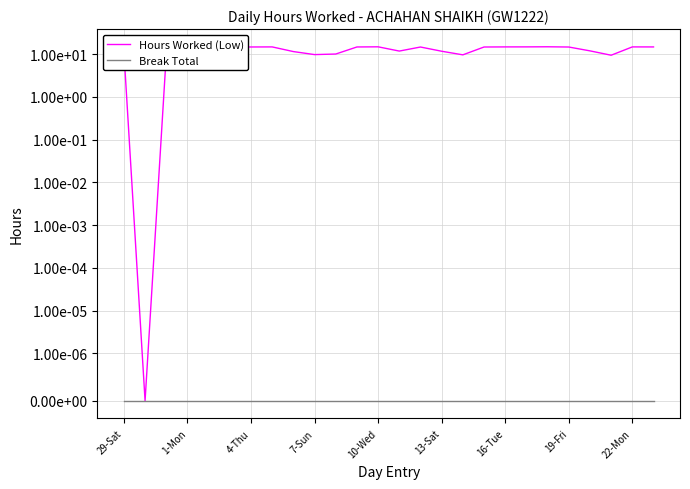

True or false: Hours Worked (Low) has more than 1 interior local peaks.

True